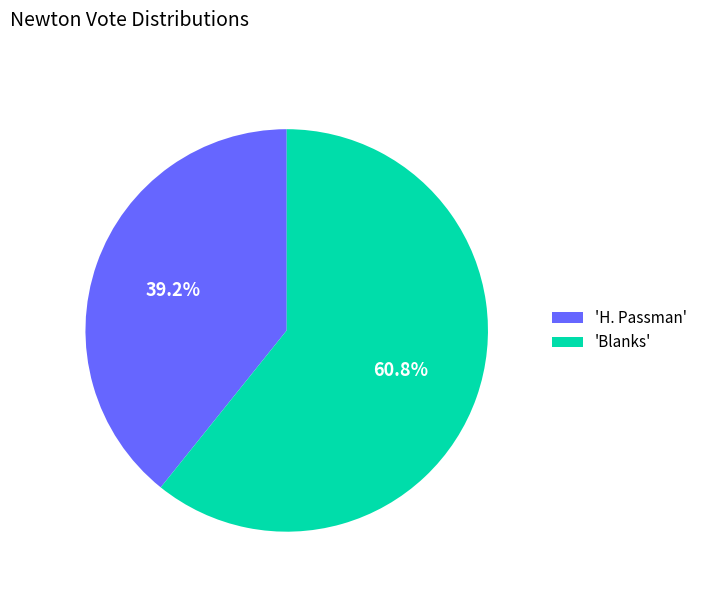

Does any single category account for the majority?

Yes